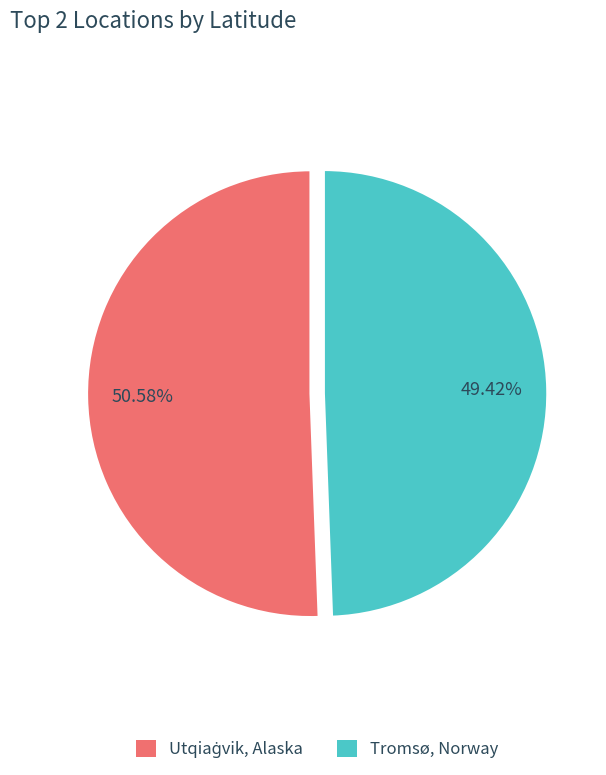

What is the smallest slice in the pie chart?

Tromsø, Norway